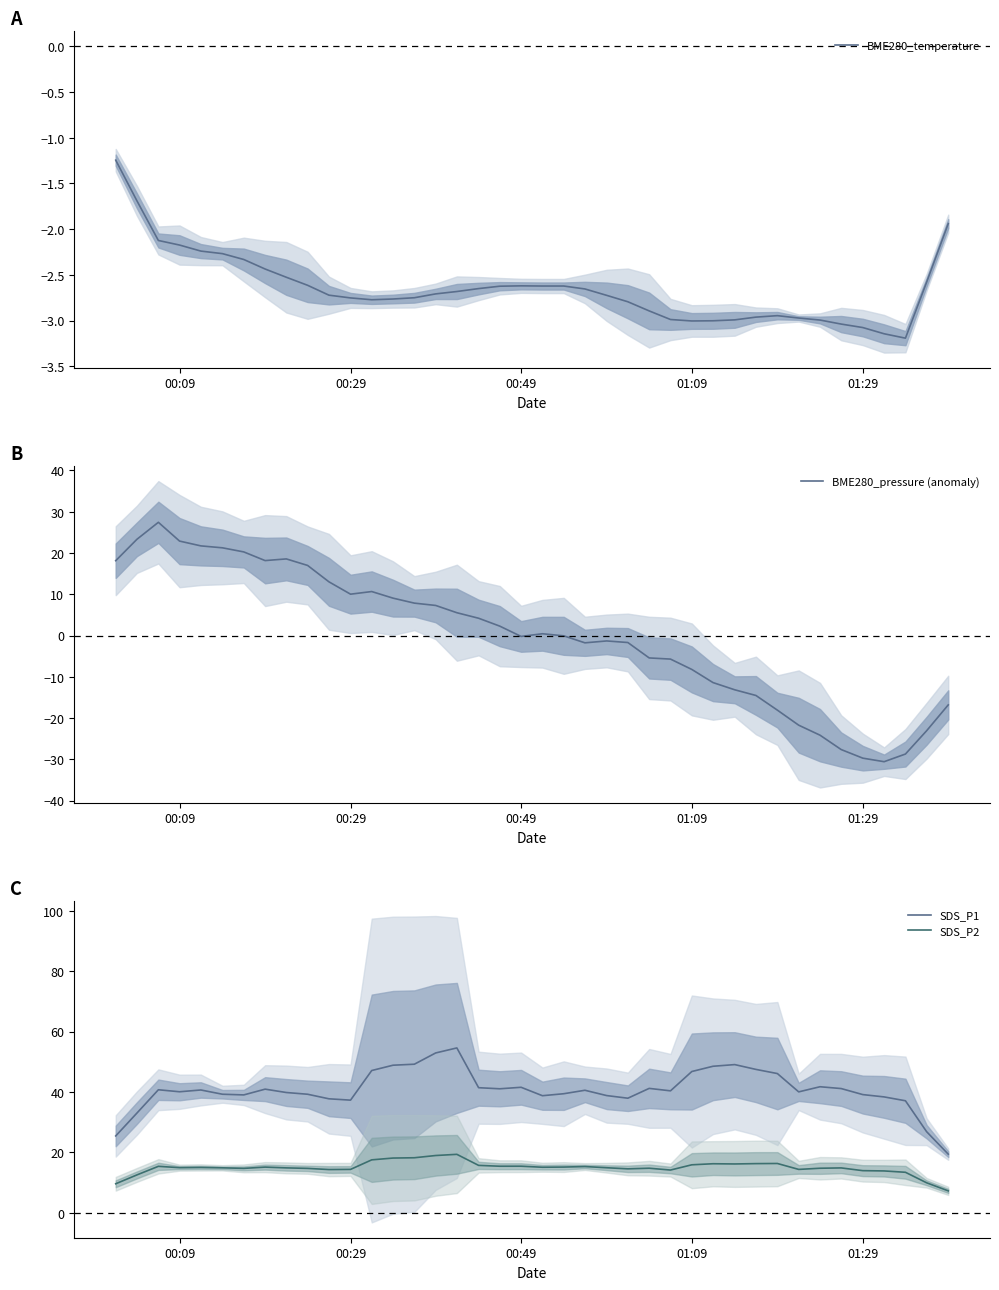

List the series in order of their peak value, highest first.

SDS_P1, BME280_pressure (anomaly), SDS_P2, BME280_temperature